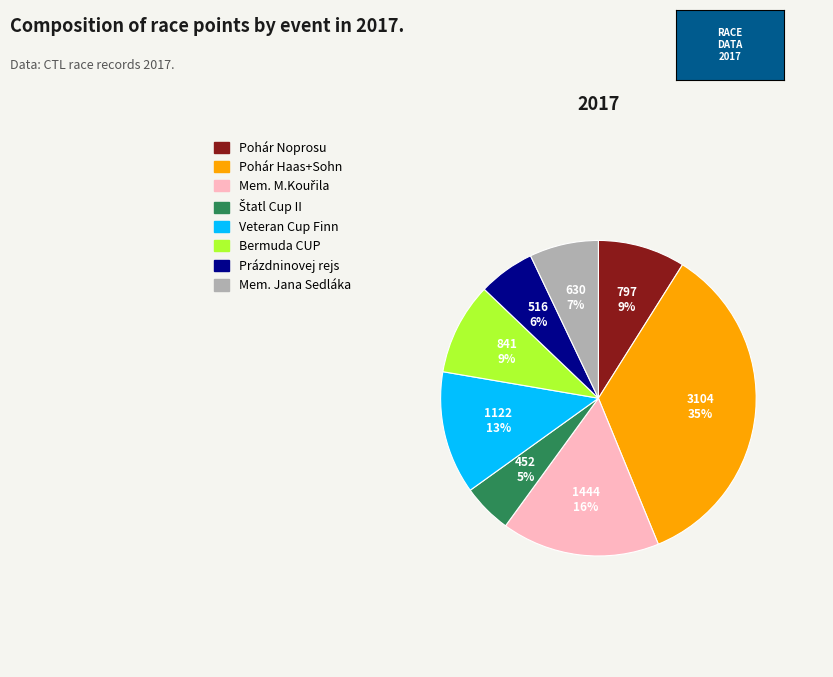

To the nearest percent, what is the difference between the largest and smallest slice percentages?

30%